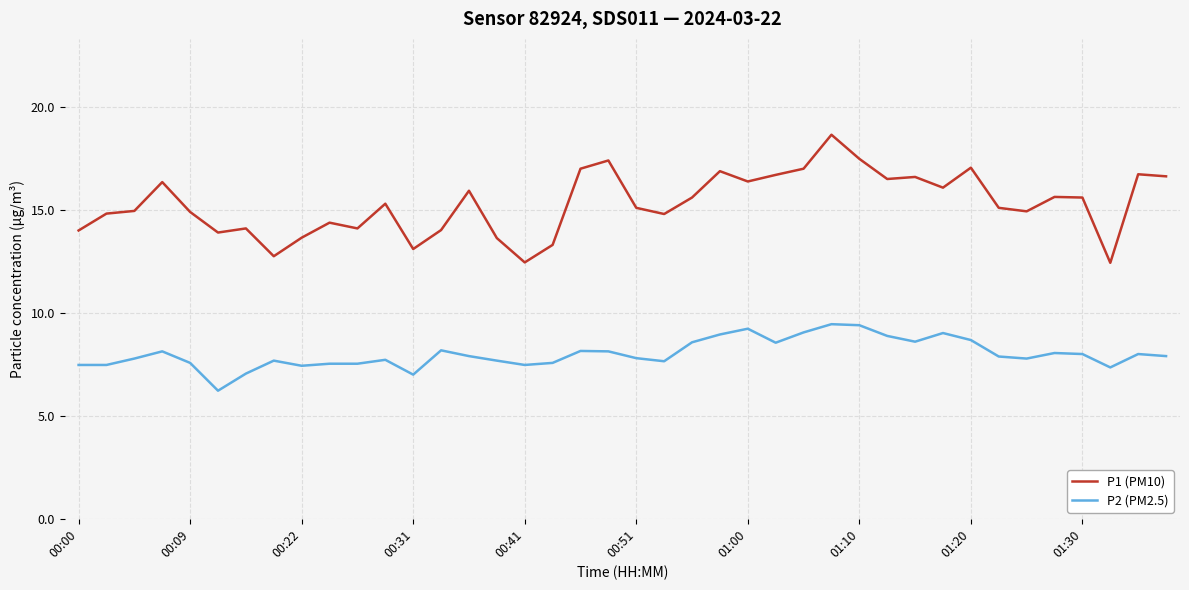

Which series has the largest total across all categories?

P1 (PM10)